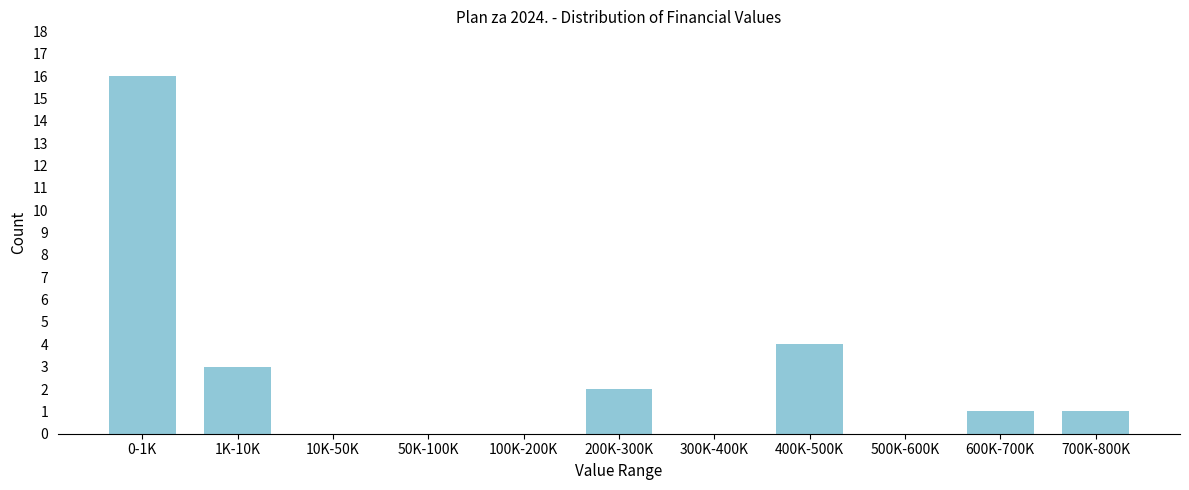

Reading left to right, list all the values displayed in this chart.

0-1K=16	1K-10K=3	10K-50K=0	50K-100K=0	100K-200K=0	200K-300K=2	300K-400K=0	400K-500K=4	500K-600K=0	600K-700K=1	700K-800K=1